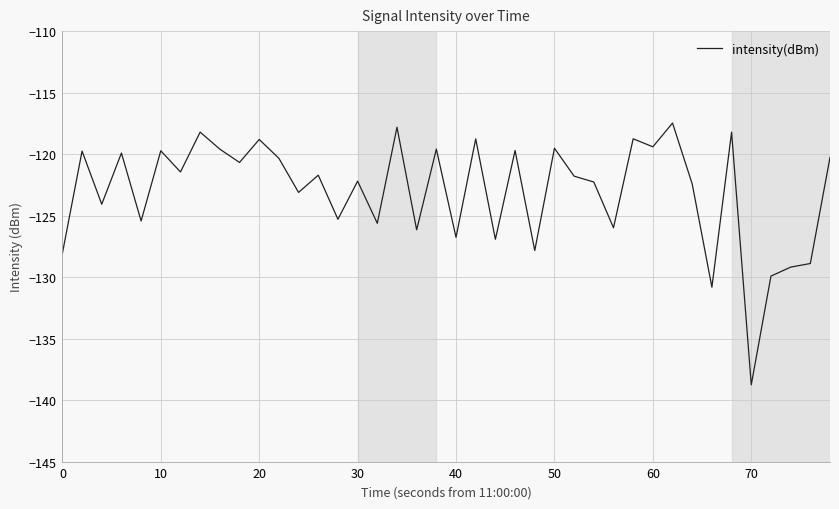

What is the minimum value shown in the chart?

-138.7